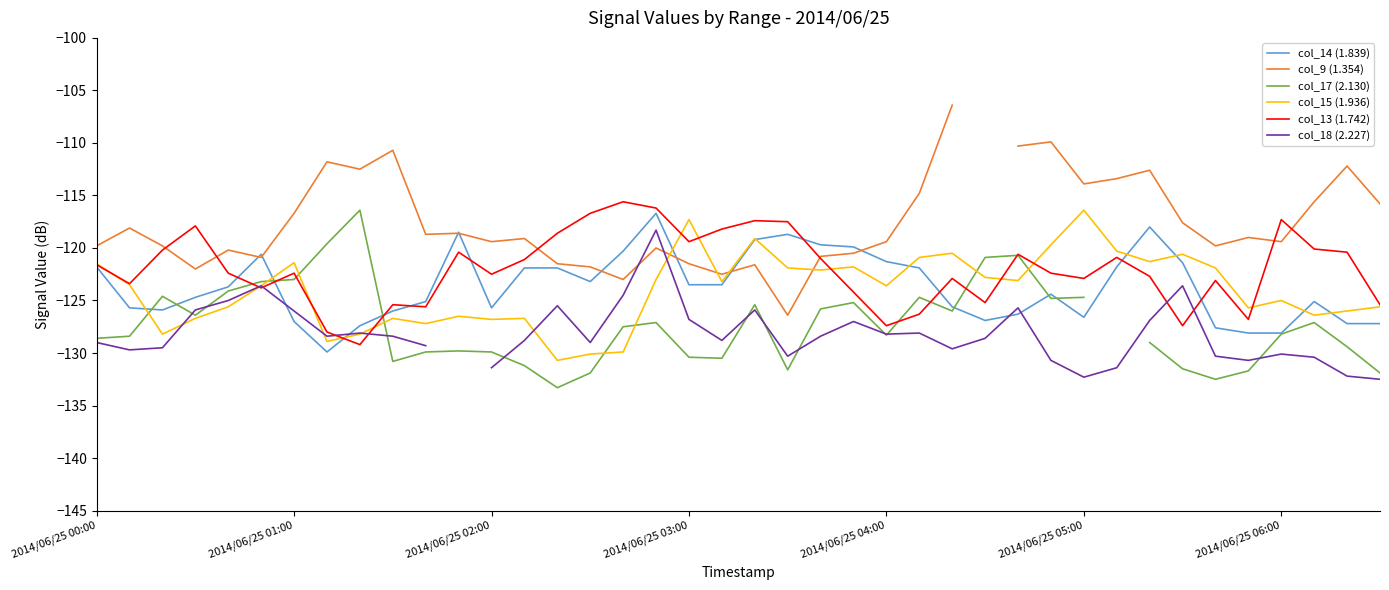

What is the minimum value for col_13 (1.742)?

-129.2